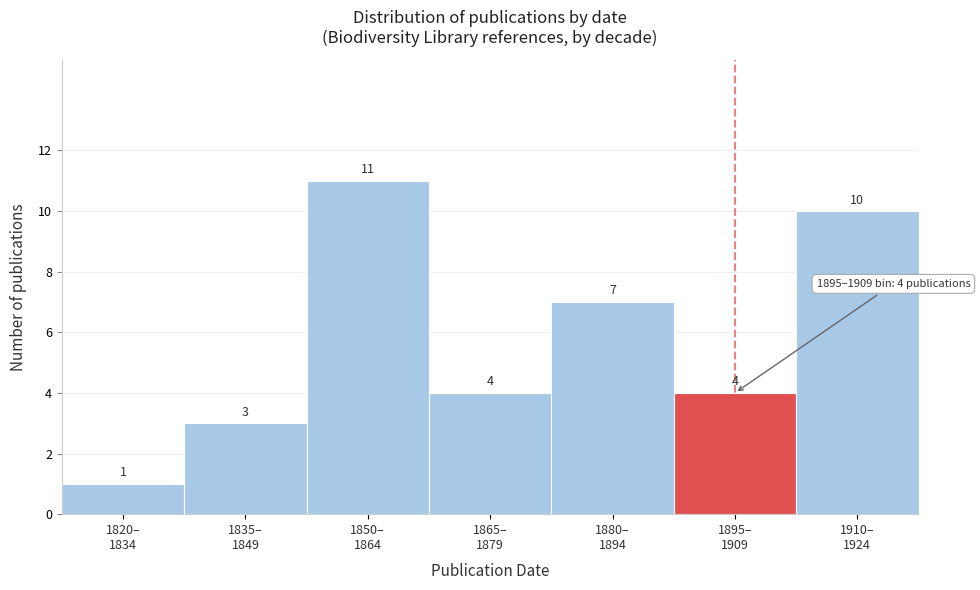

Reading left to right, extract all data points from this chart.

1	3	11	4	7	4	10